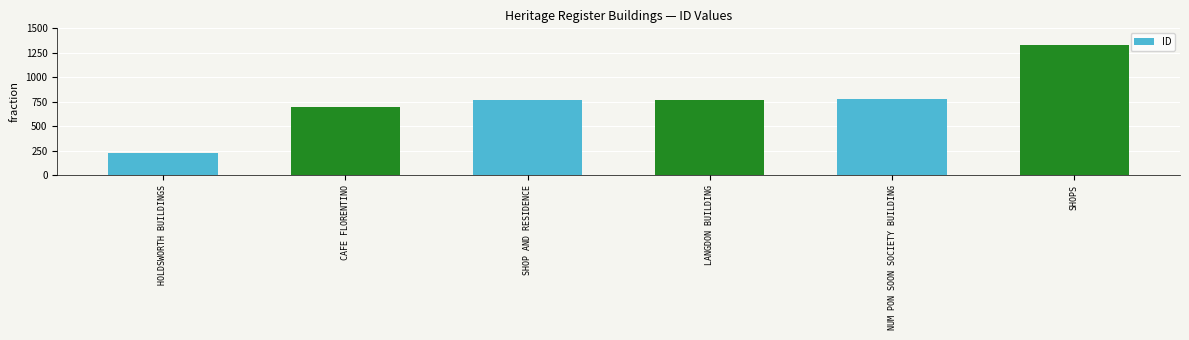

What value does the data have at CAFE FLORENTINO?

702